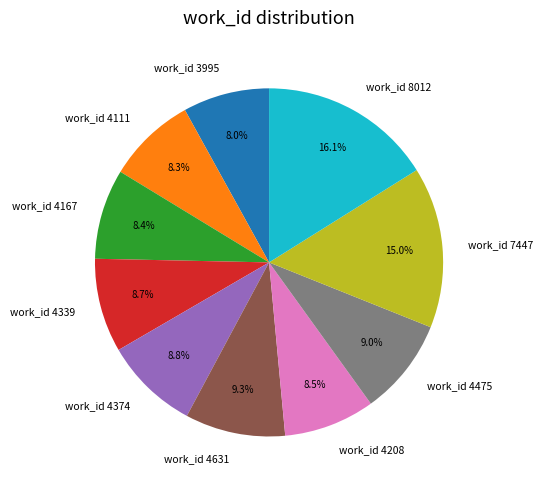

What is the ratio of the value at work_id 4208 to the value at work_id 8012?

0.5